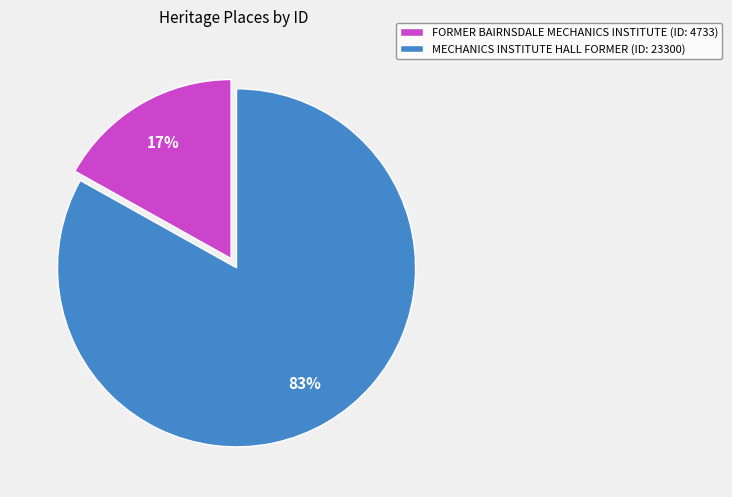

Which has a higher value, FORMER BAIRNSDALE MECHANICS INSTITUTE (ID: 4733) or MECHANICS INSTITUTE HALL FORMER (ID: 23300)?

MECHANICS INSTITUTE HALL FORMER (ID: 23300)